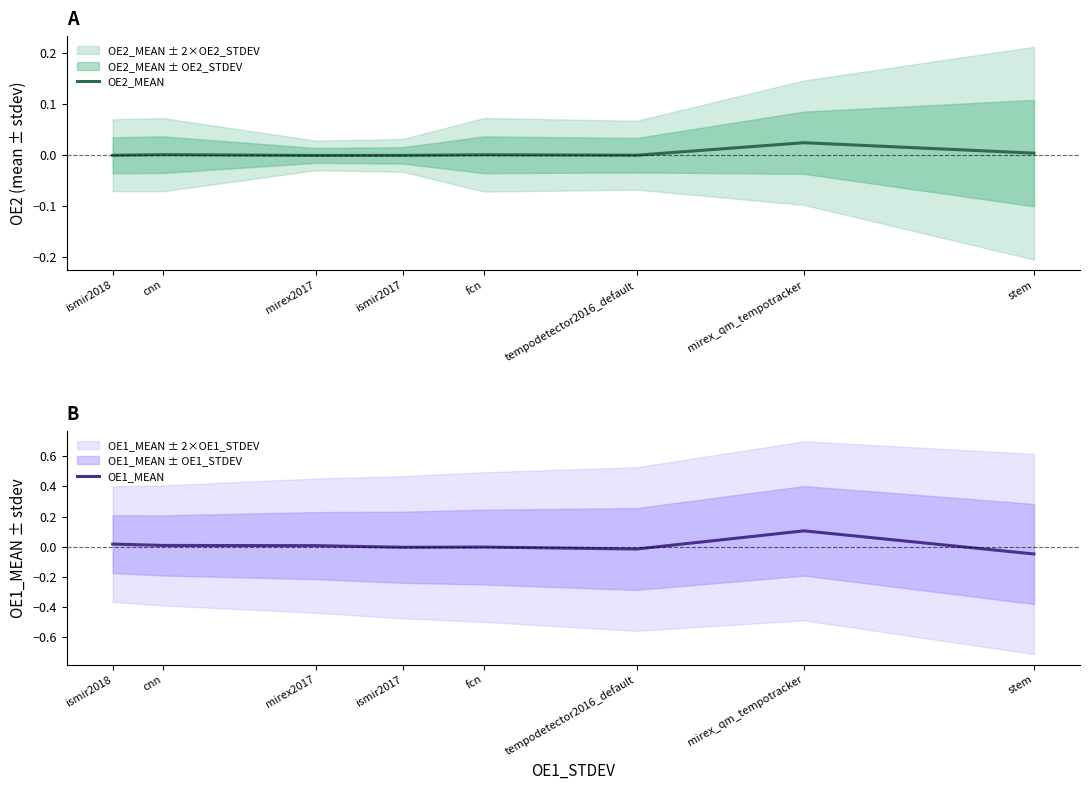

Between mirex2017 and fcn, which series saw the biggest shift?

OE1_MEAN